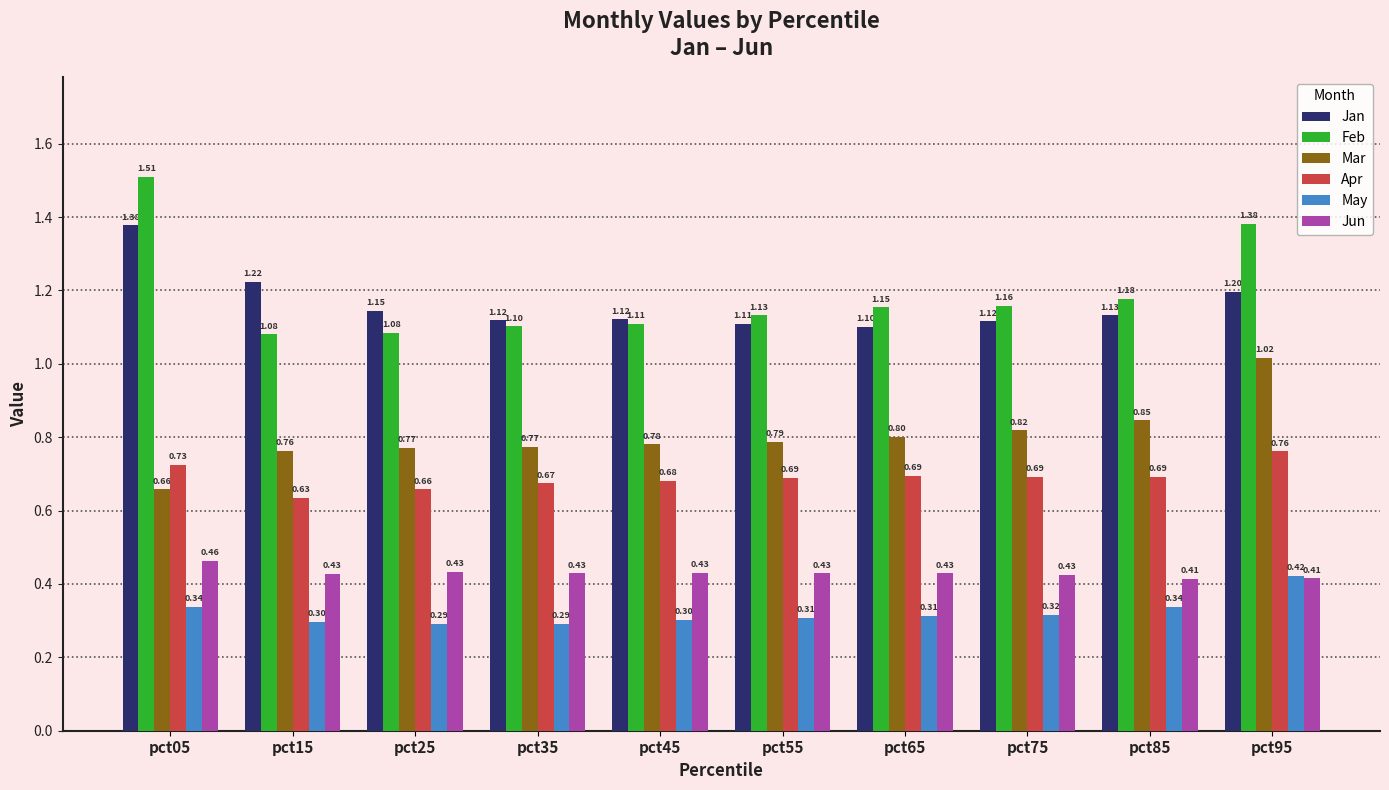

What value does the Jan series have at pct55?

1.1